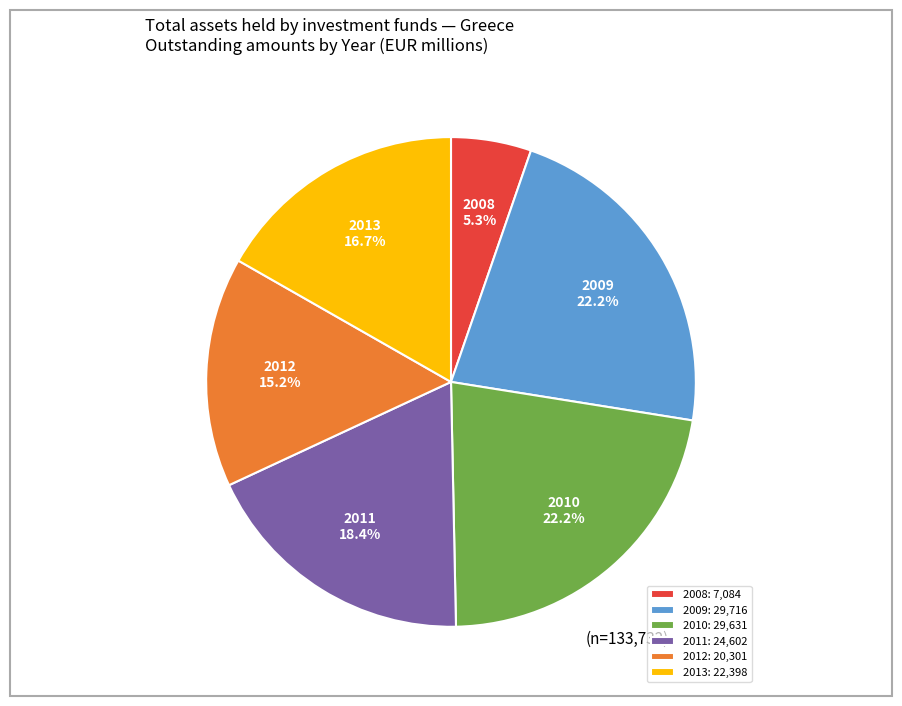

Which category has the smallest portion of the pie?

2008: 7,084